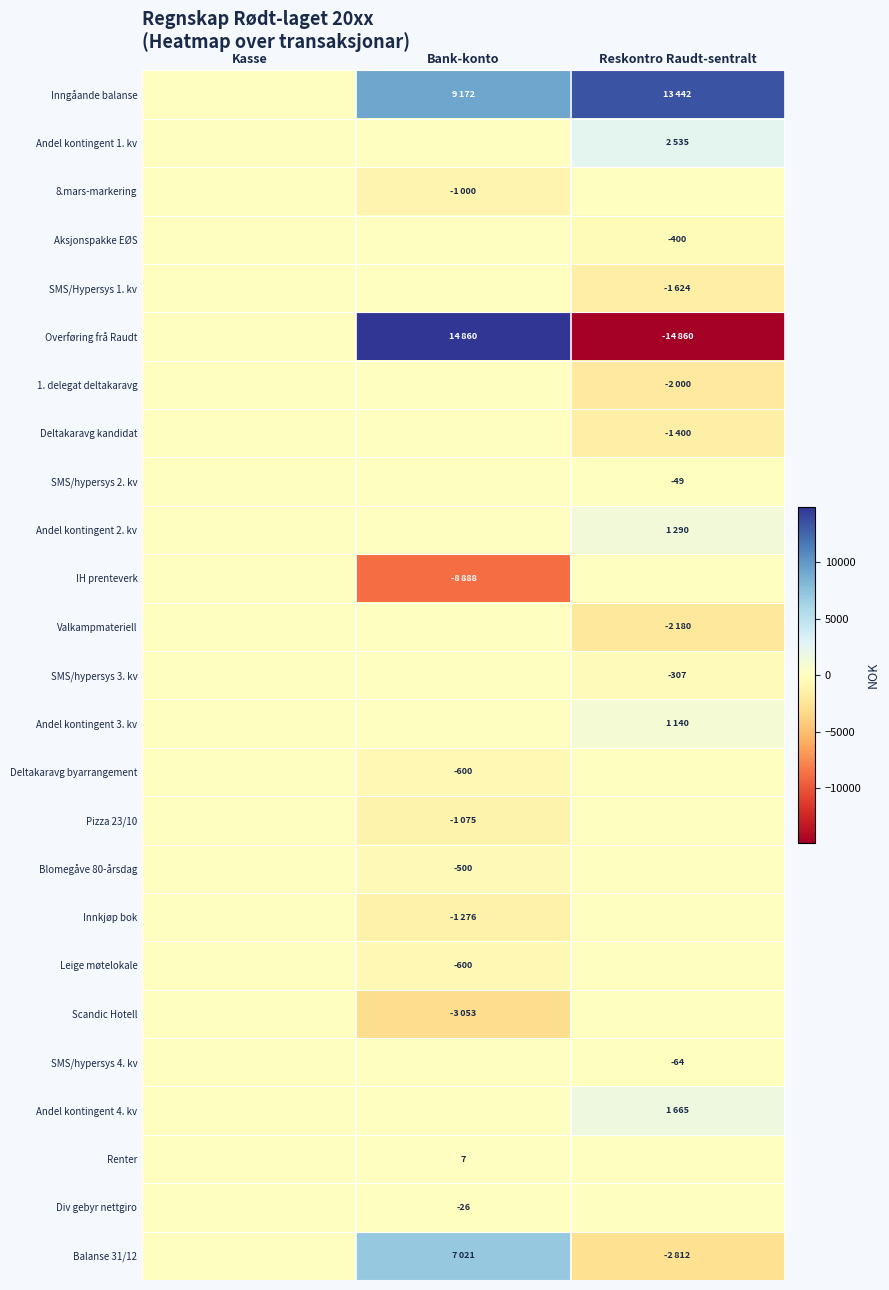

How many data points does each series have?

3